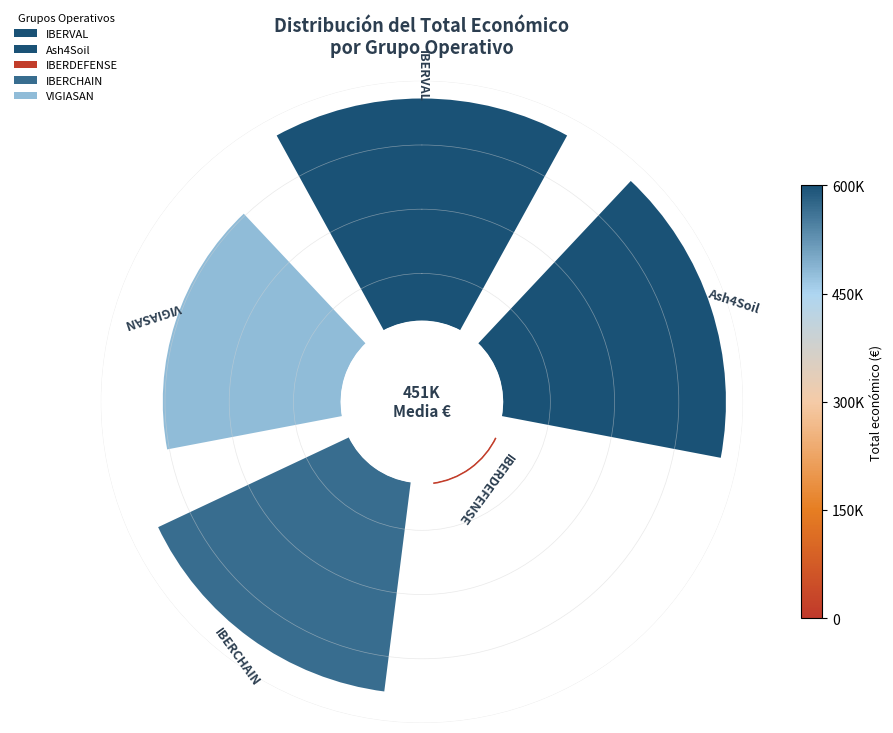

To the nearest percent, what is the average slice percentage?

20%